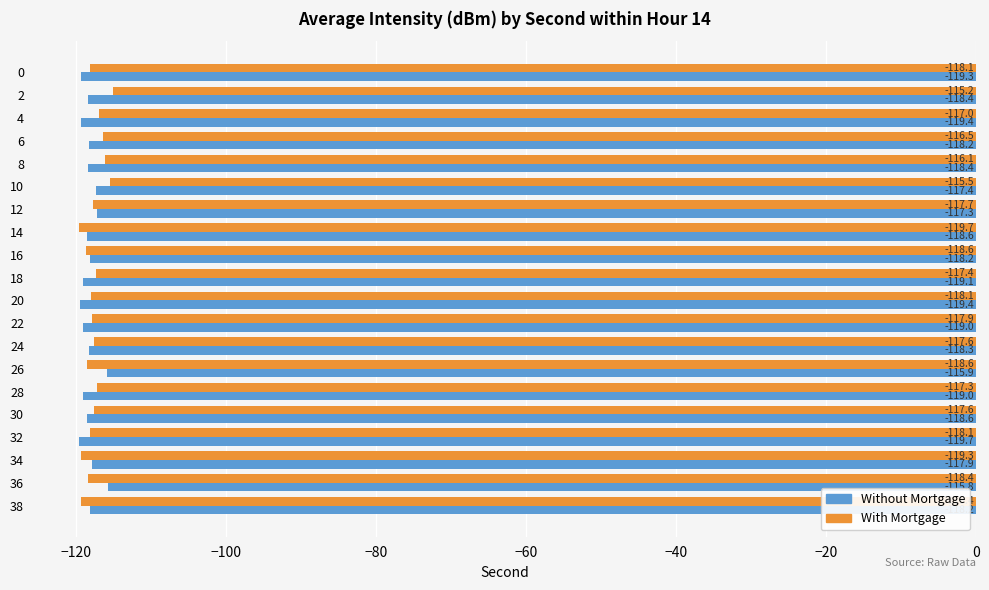

Rank the series by their average value, from lowest to highest.

Without Mortgage, With Mortgage